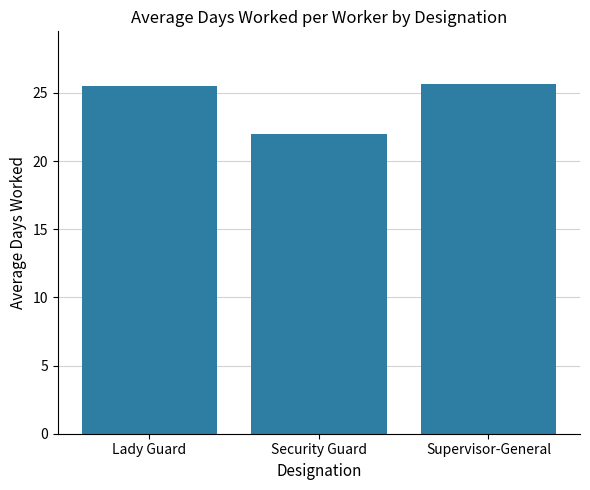

Approximately how many times larger is the value at Security Guard compared to Lady Guard?

0.9